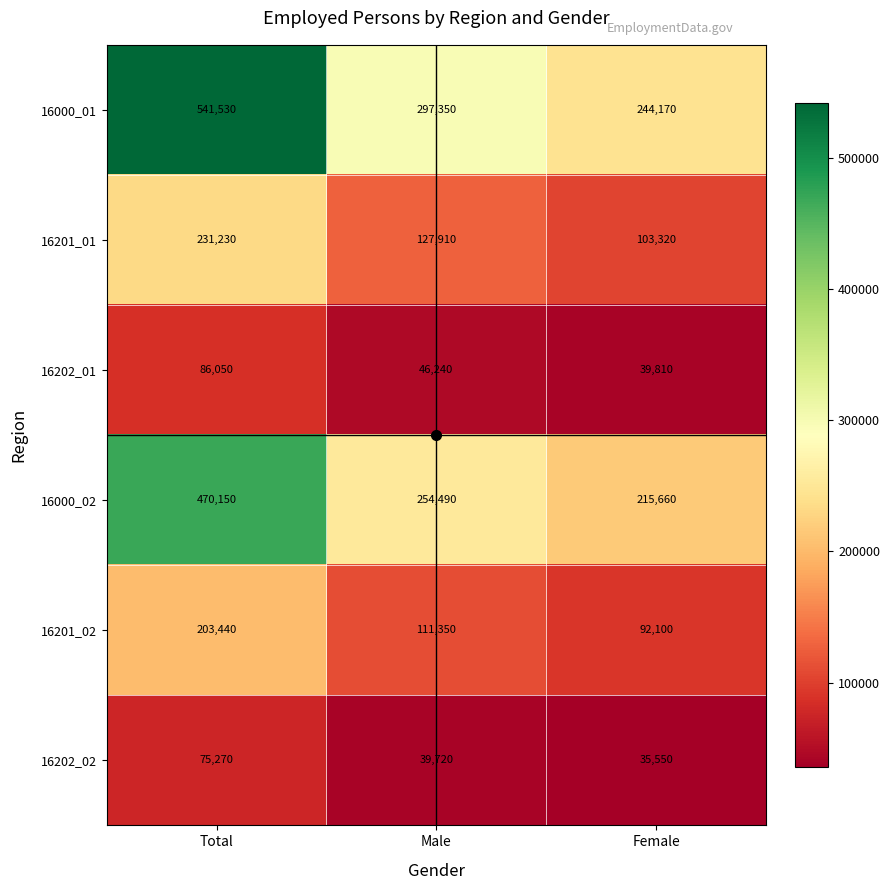

Where does the 16201_01 series first go above 127910?

Total